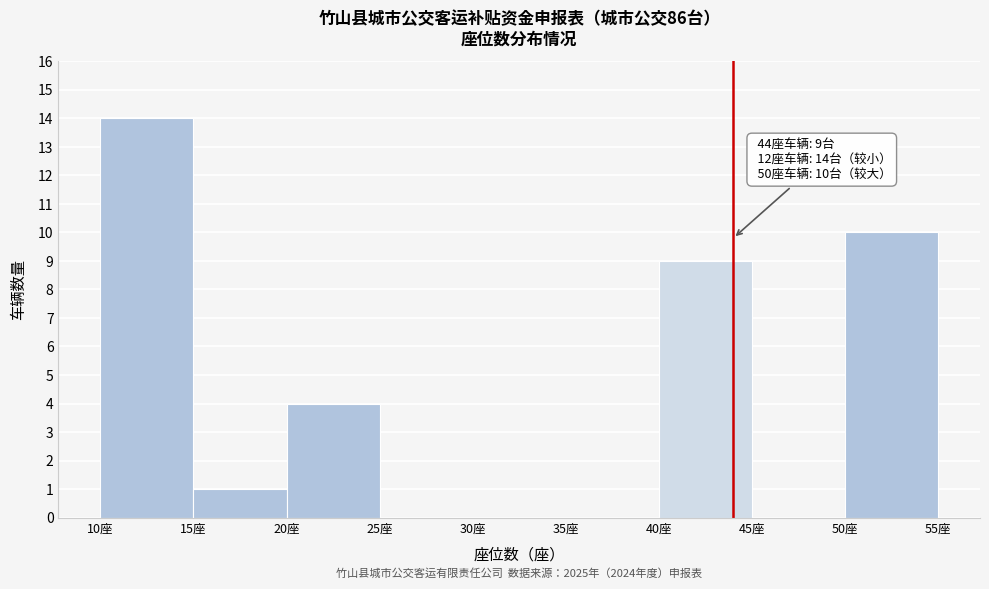

Which range on the x-axis has the tallest bar?

10 to 15